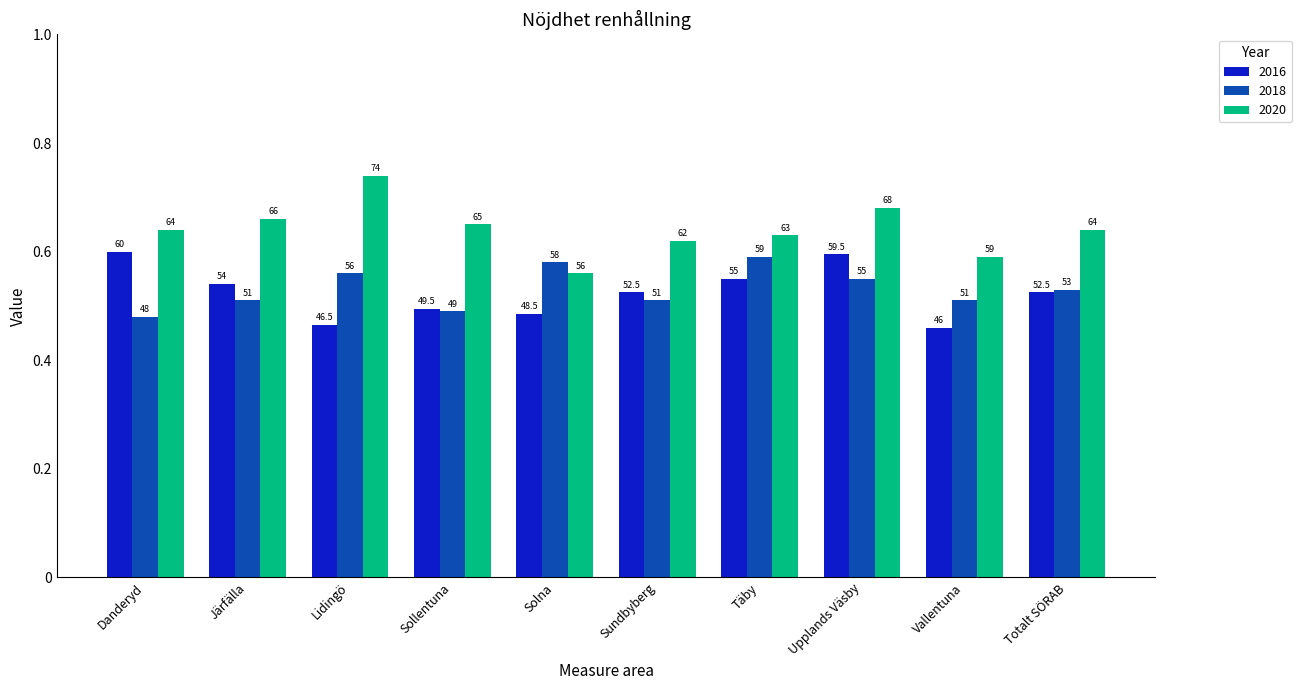

What is the difference between the second highest and second lowest values in the 2016 series?

13.0